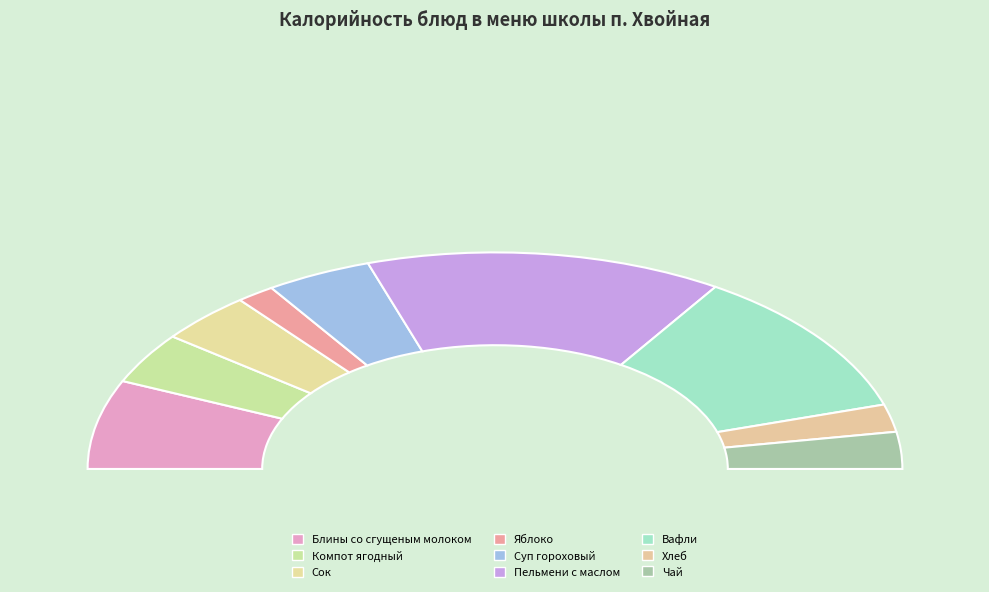

Count the number of slices in the pie.

9